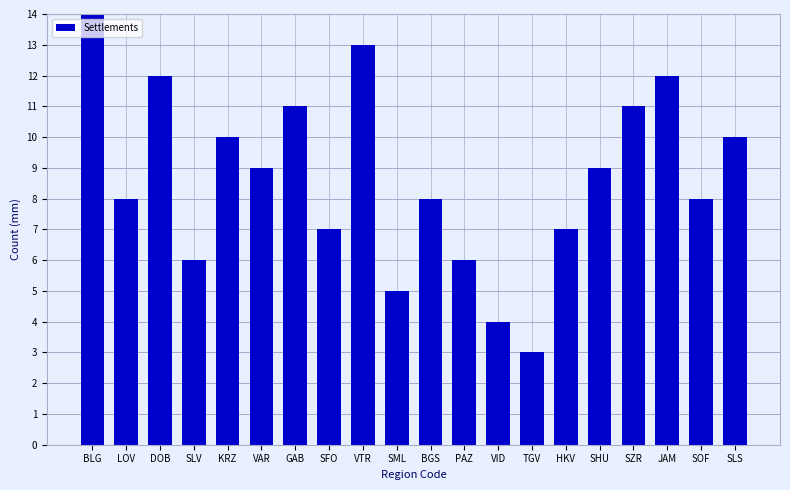

The chart shows a value of 3 at SLS. True or false?

False